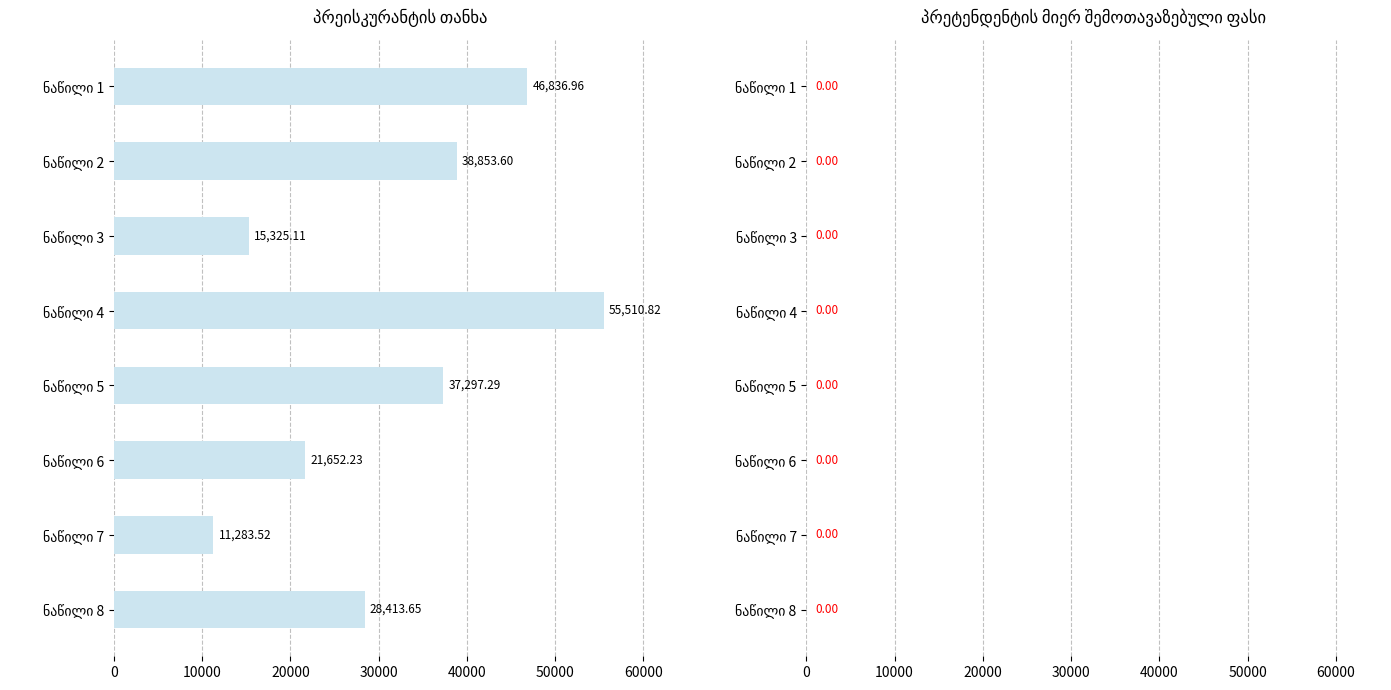

What is the difference between the maximum and second lowest values?

40185.7